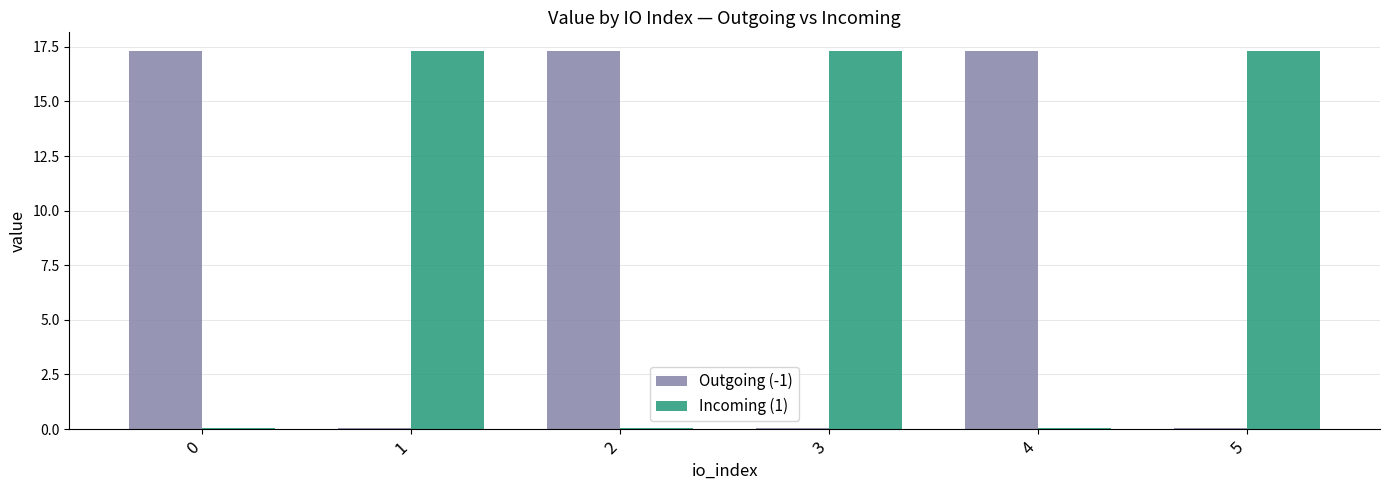

True or false: Outgoing (-1) has a value of 0.0 at 1.

True